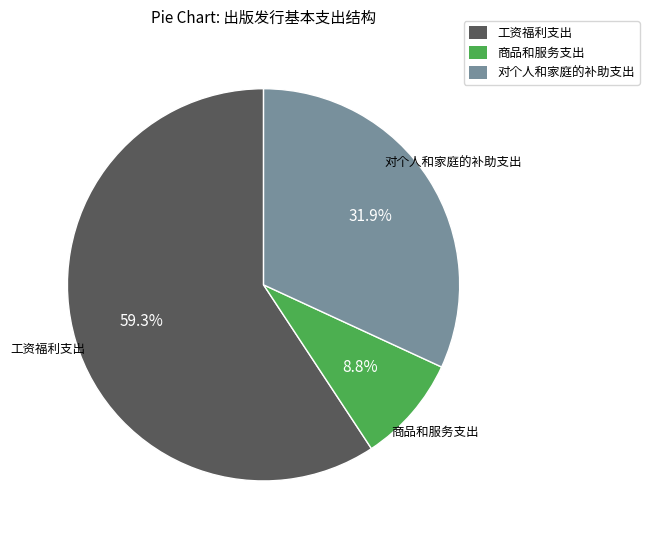

What is the largest slice in the pie chart?

工资福利支出